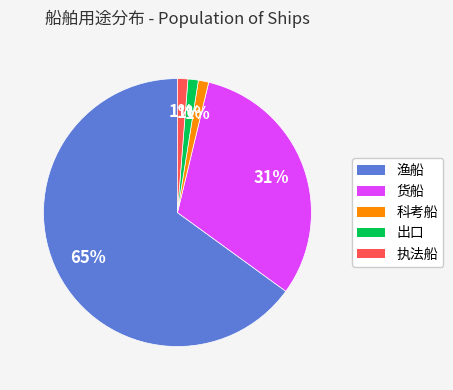

Which slice is the largest?

渔船